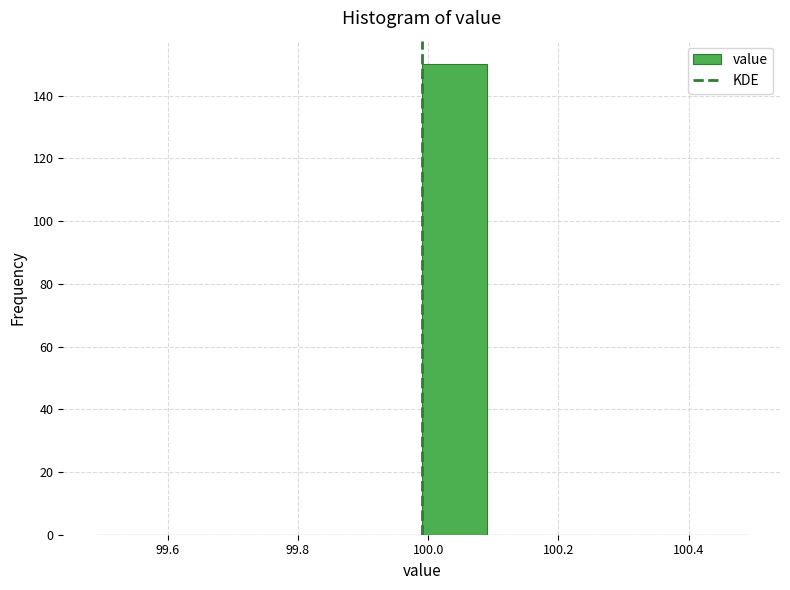

Over which range of the x-axis is the bar tallest?

99.99 to 100.09